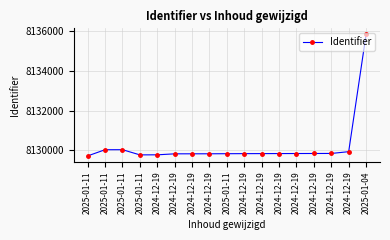

What is the value of the 11th point from the left?

8129782